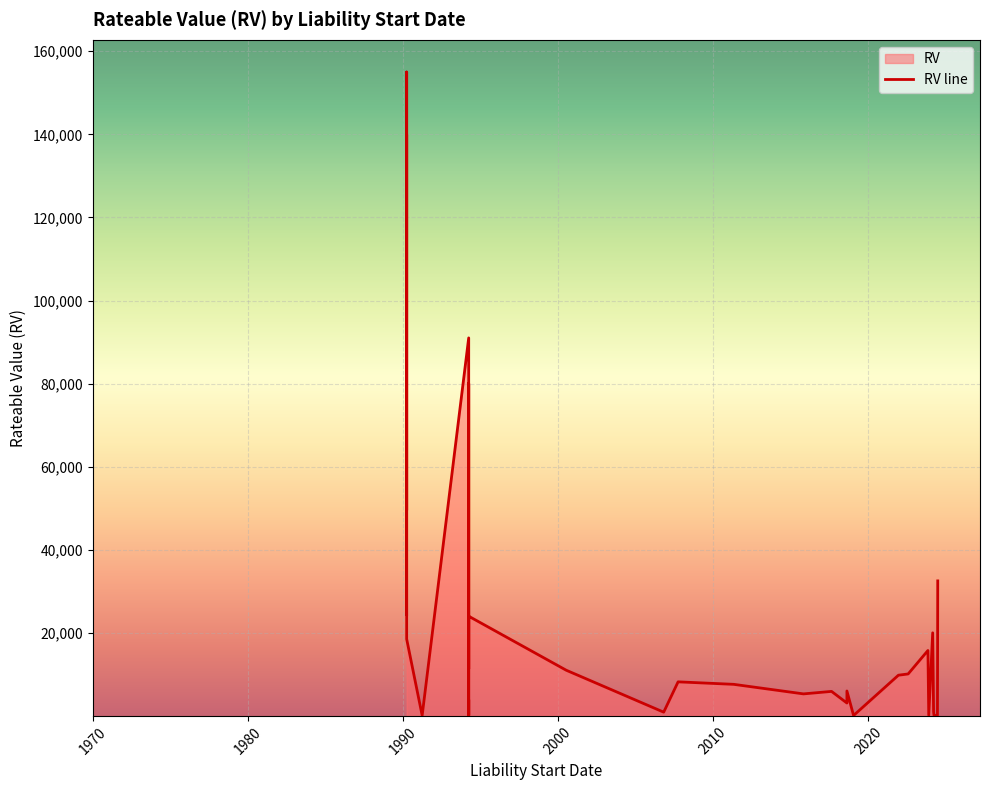

At which category does the data reach its first local peak?

1990-04-01